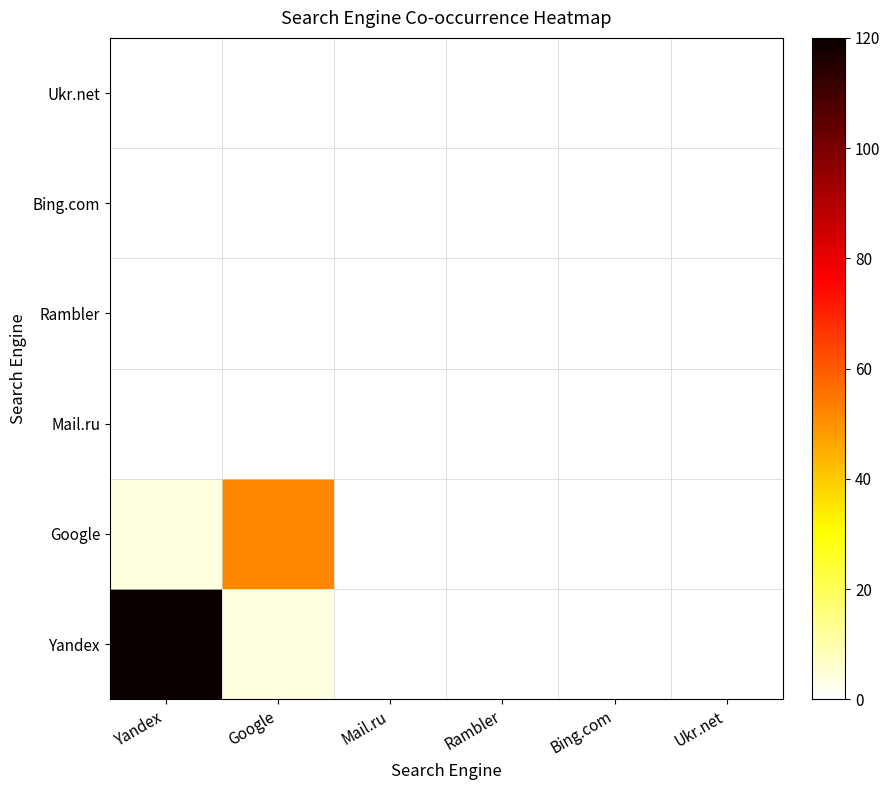

Reading right to left, transcribe all the data shown in this chart.

Yandex: Ukr.net=0	Bing.com=0	Rambler=0	Mail.ru=0	Google=4	Yandex=120
Google: Ukr.net=0	Bing.com=0	Rambler=0	Mail.ru=0	Google=52	Yandex=4
Mail.ru: Ukr.net=0	Bing.com=0	Rambler=0	Mail.ru=0	Google=0	Yandex=0
Rambler: Ukr.net=0	Bing.com=0	Rambler=0	Mail.ru=0	Google=0	Yandex=0
Bing.com: Ukr.net=0	Bing.com=0	Rambler=0	Mail.ru=0	Google=0	Yandex=0
Ukr.net: Ukr.net=0	Bing.com=0	Rambler=0	Mail.ru=0	Google=0	Yandex=0